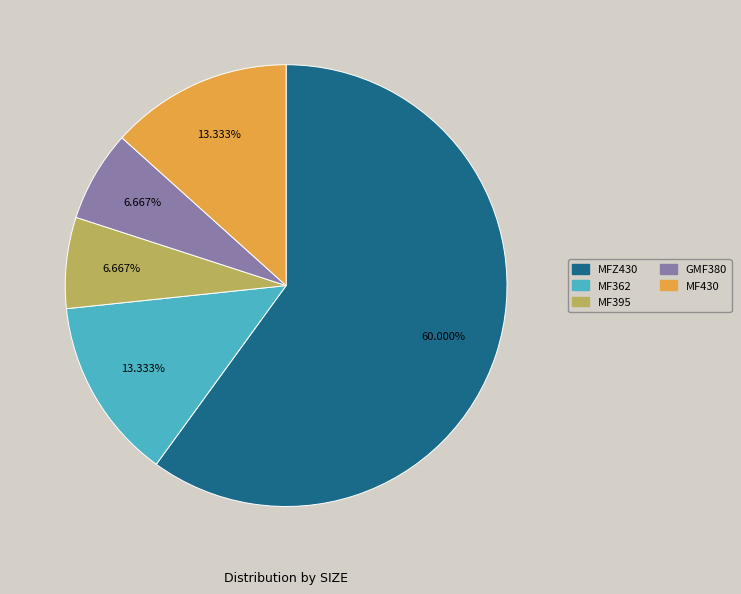

What percentage is the MF362 slice, to the nearest percent?

13%